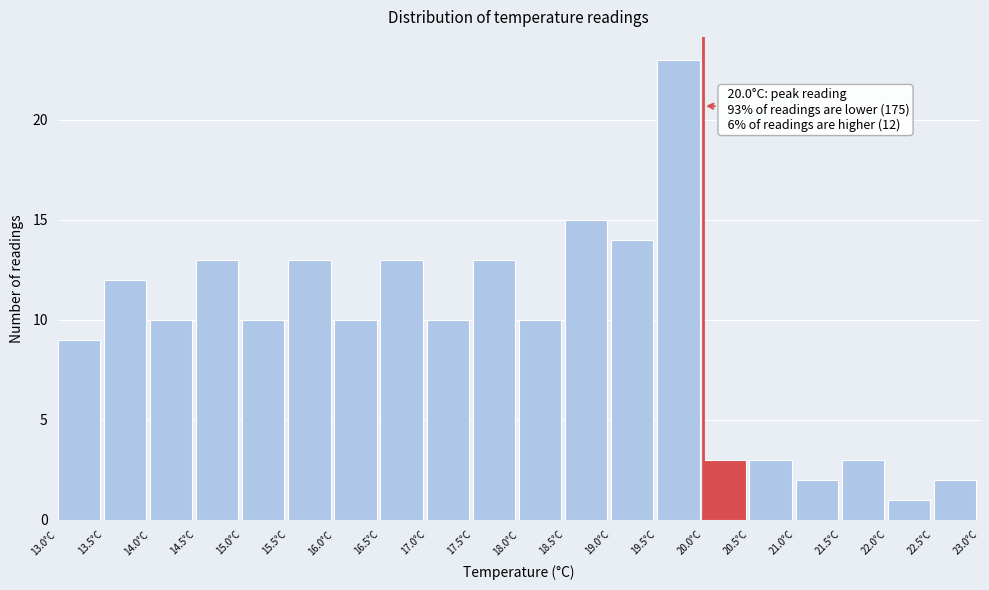

Which range on the x-axis has the tallest bar?

19.5 to 20.0